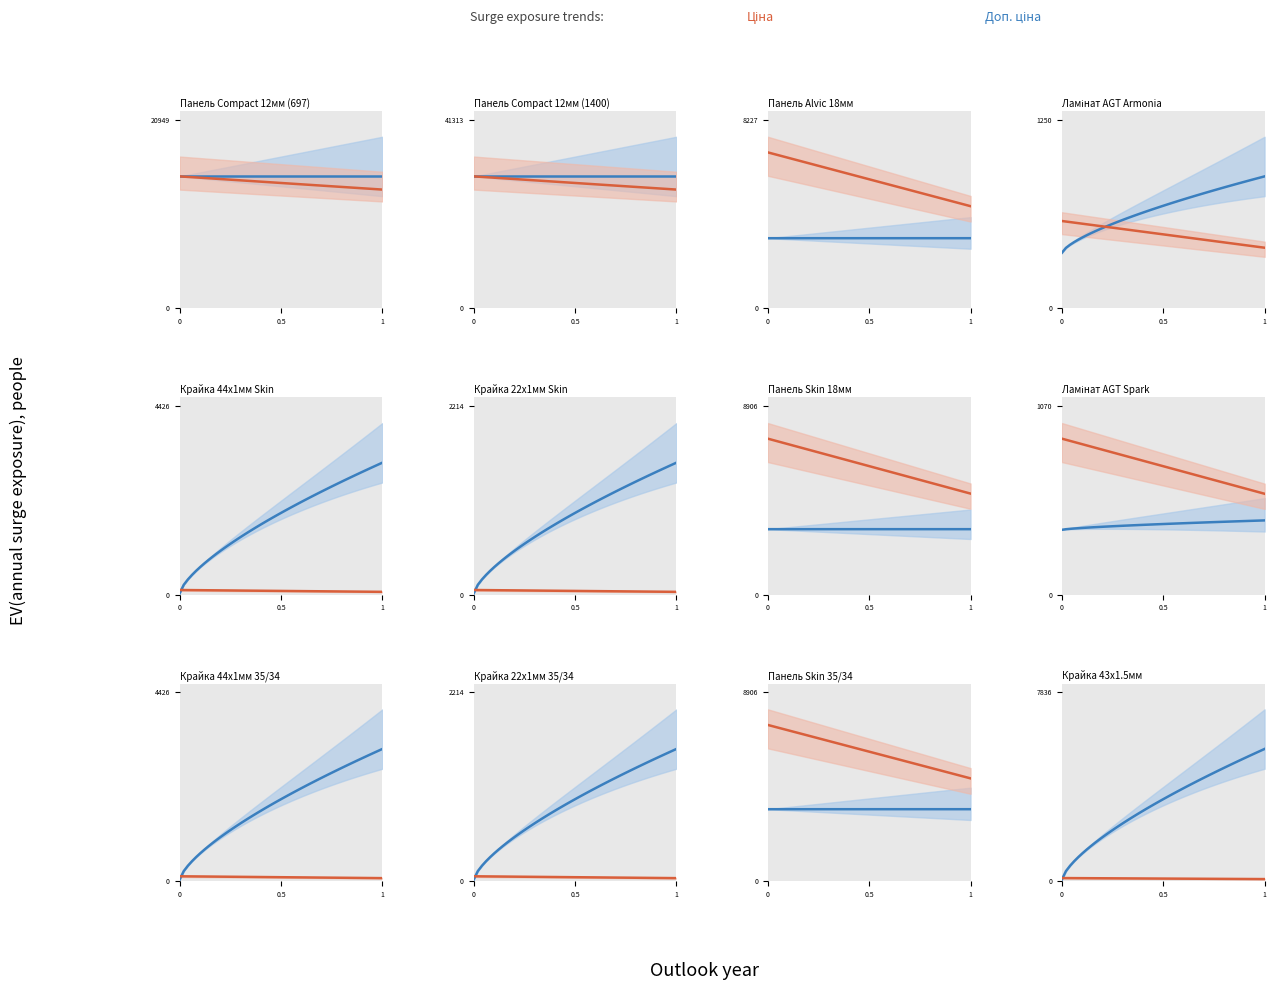

Does the chart display data point markers on the line(s)?

No